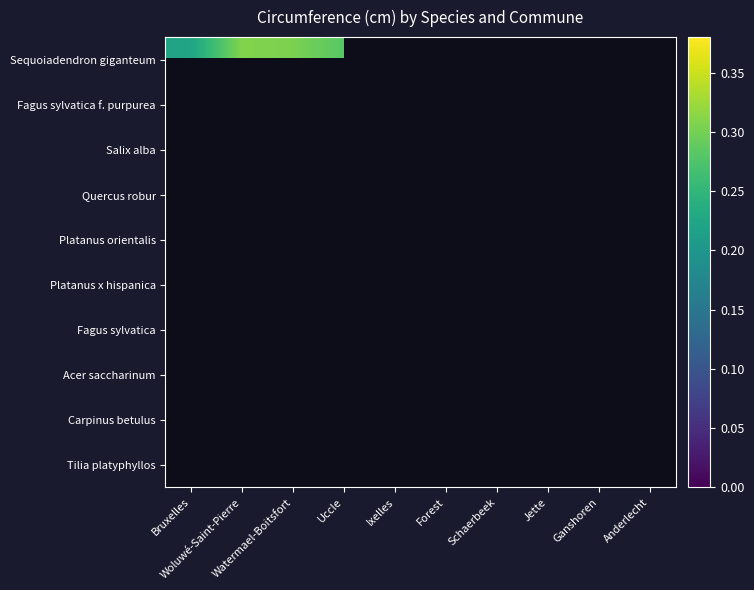

List the labels in order of Acer saccharinum value, largest first.

Bruxelles, Woluwé-Saint-Pierre, Watermael-Boitsfort, Uccle, Ixelles, Forest, Schaerbeek, Jette, Ganshoren, Anderlecht